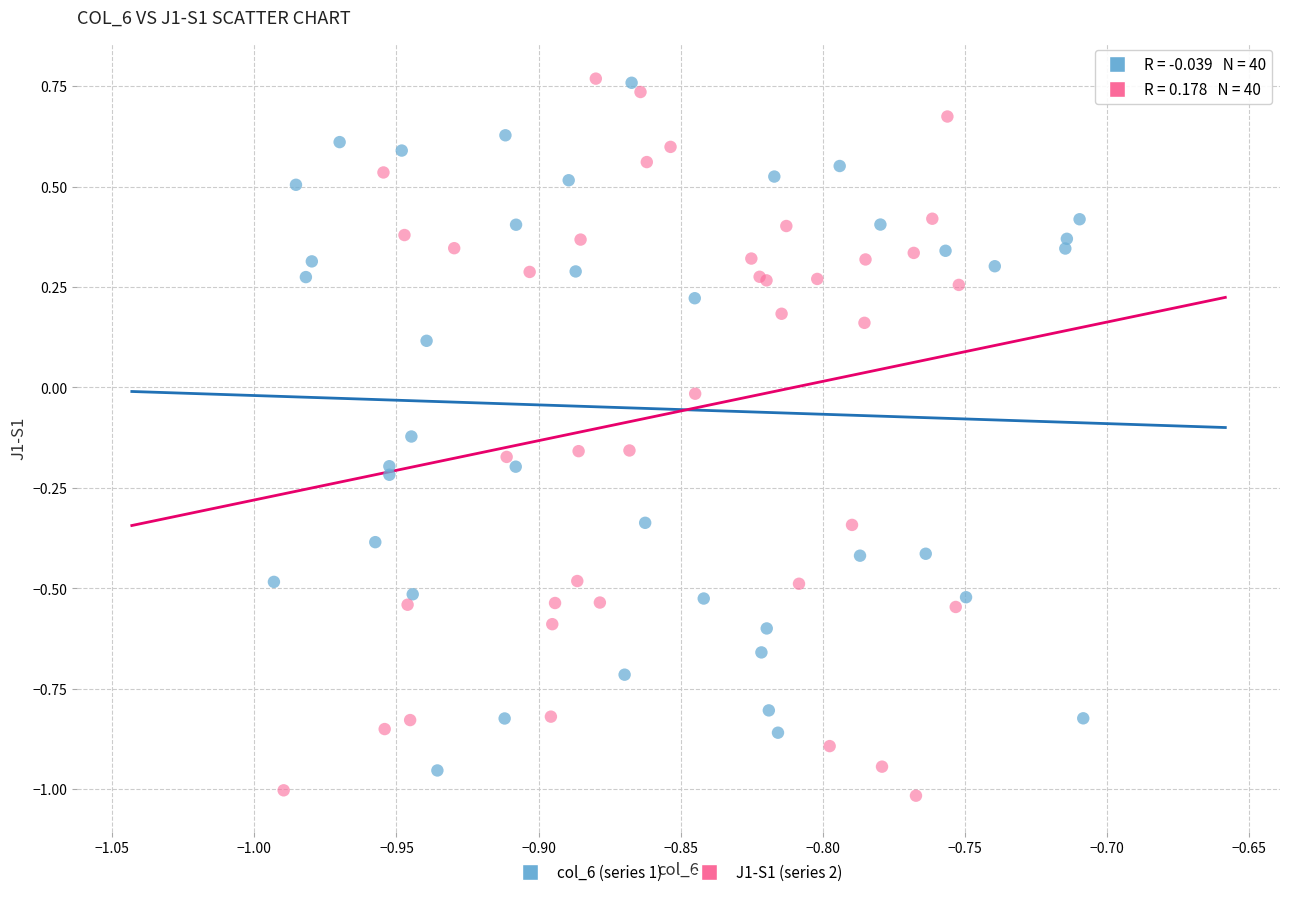

Which series has the largest Y range (max minus min)?

J1-S1 (series 2)